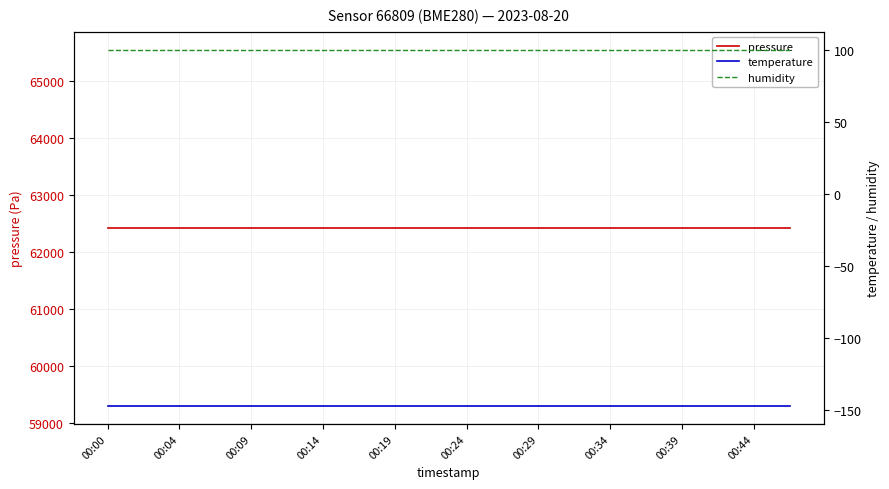

How many series are shown in this chart?

3